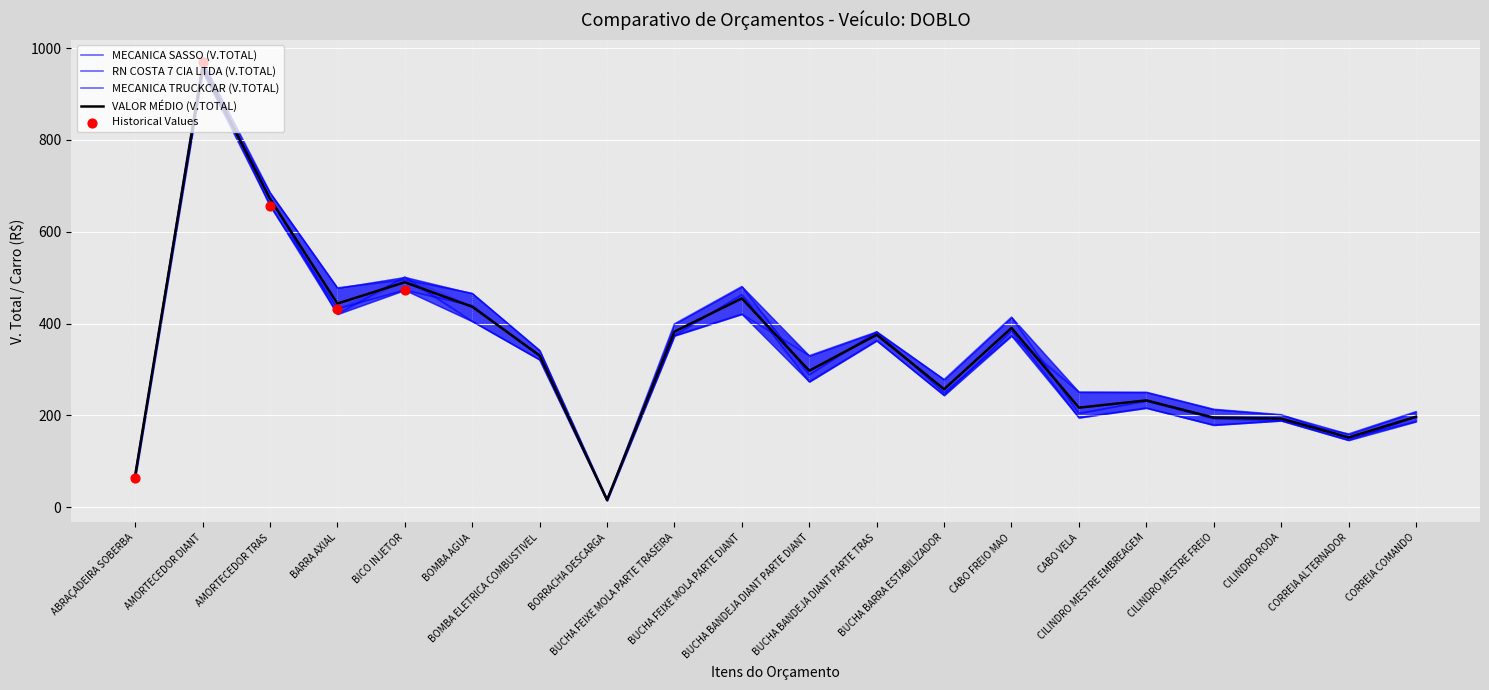

Is the value of MECANICA TRUCKCAR (V.TOTAL) at AMORTECEDOR TRAS greater than the value of MECANICA SASSO (V.TOTAL) at BARRA AXIAL?

Yes